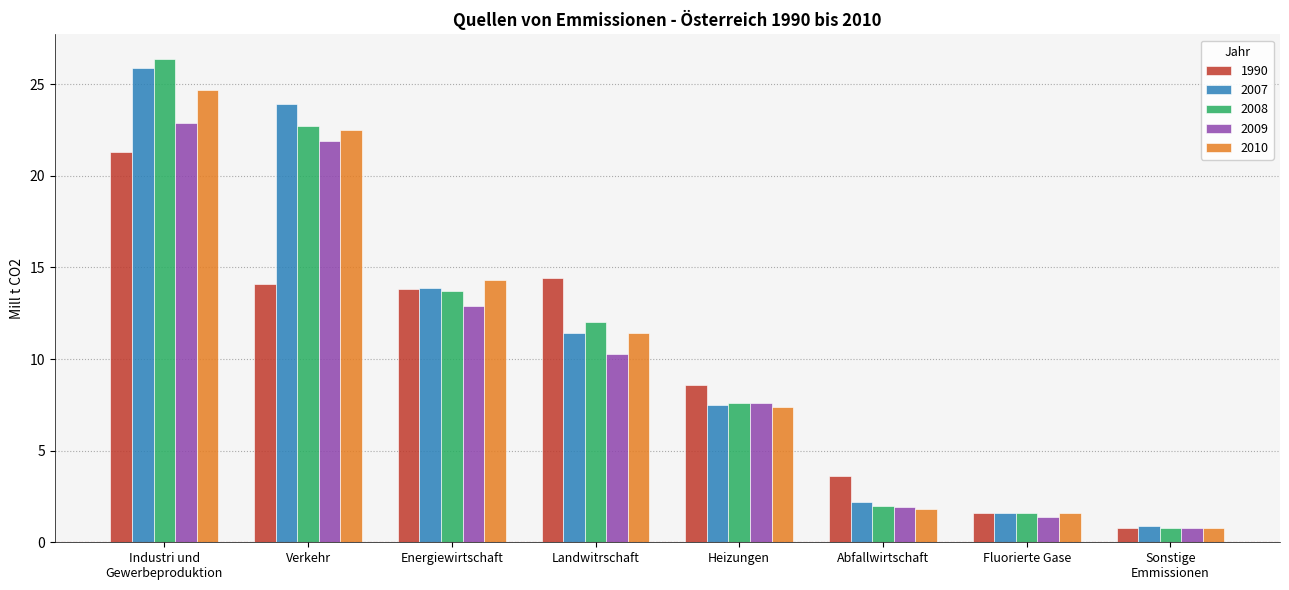

What is the label of the 8th bar from the left?

Sonstige
Emmissionen